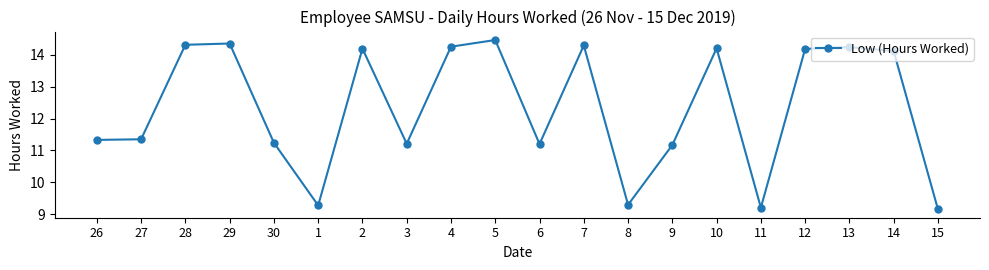

How many values exceed 14?

10